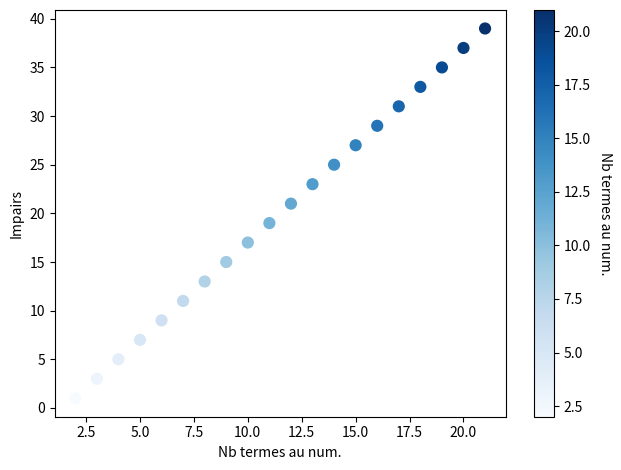

What is the range of X values (max minus min)?

19